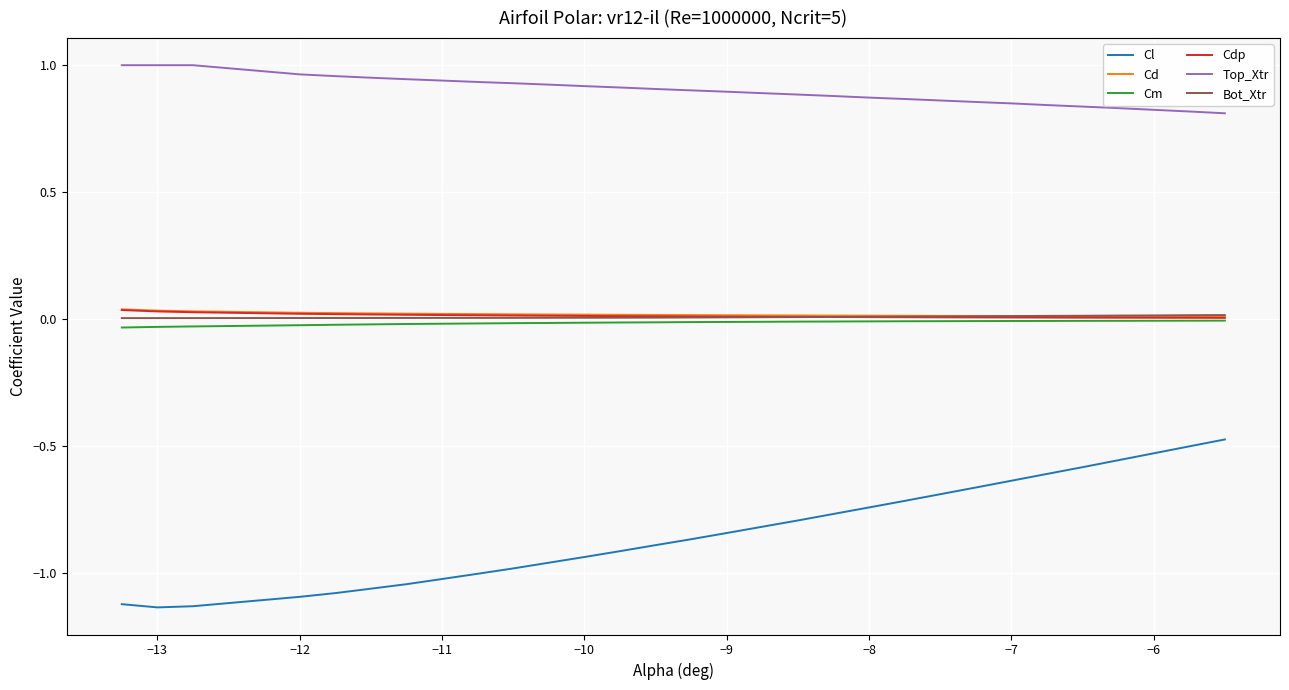

How many series are shown in this chart?

6